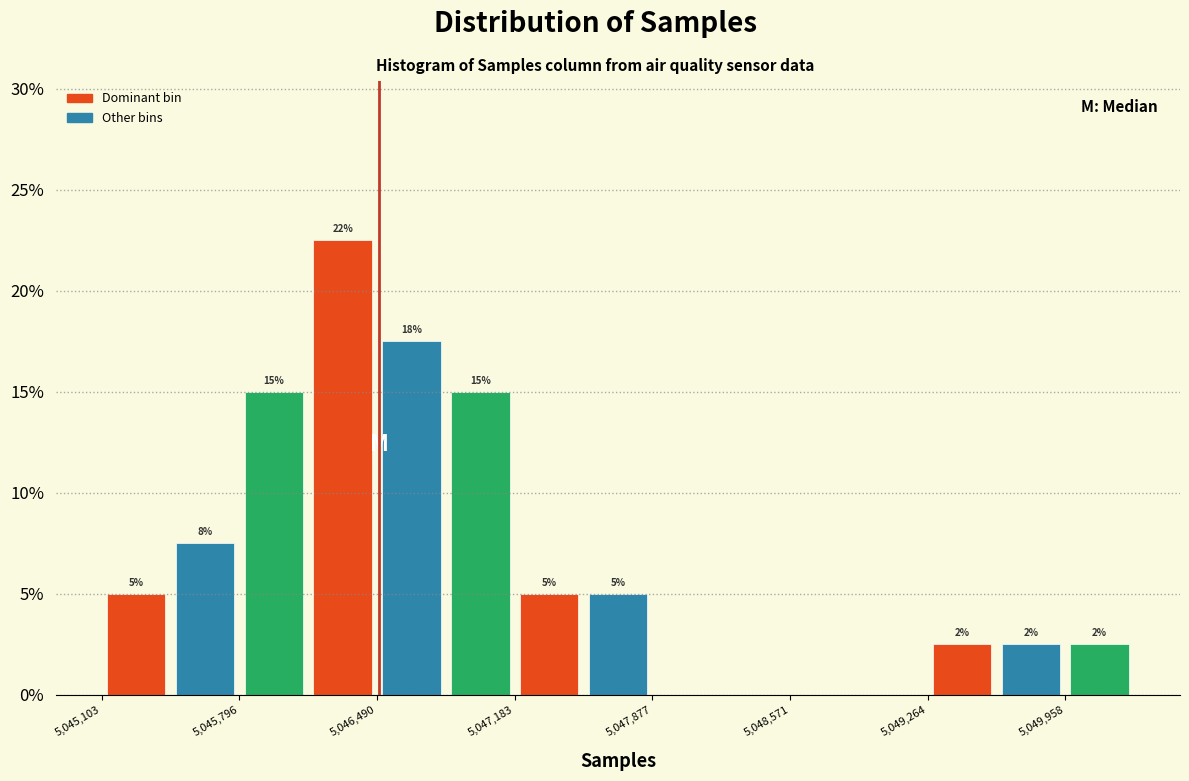

Around what value on the x-axis is the tallest bar? Give the approximate position of its centre, as read against the axis.

5046300